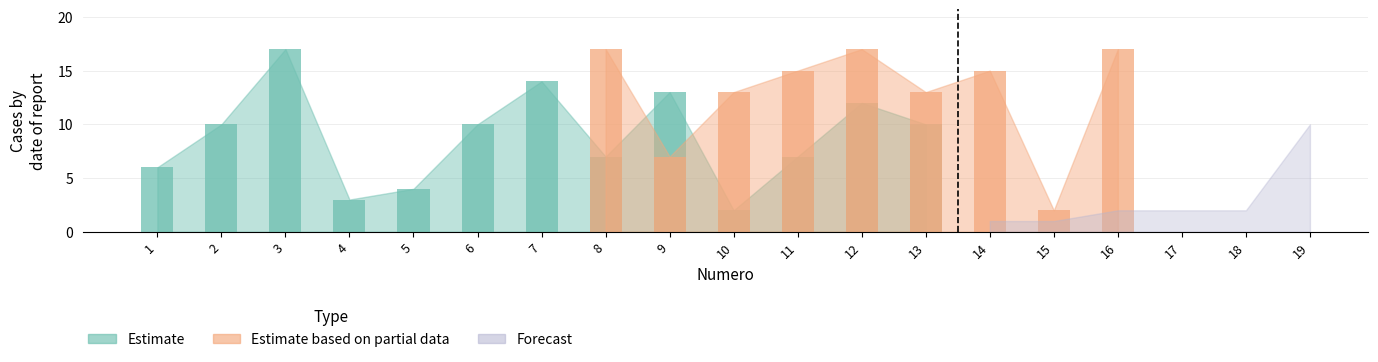

The value of Estimate at 19 is 23. True or false?

False